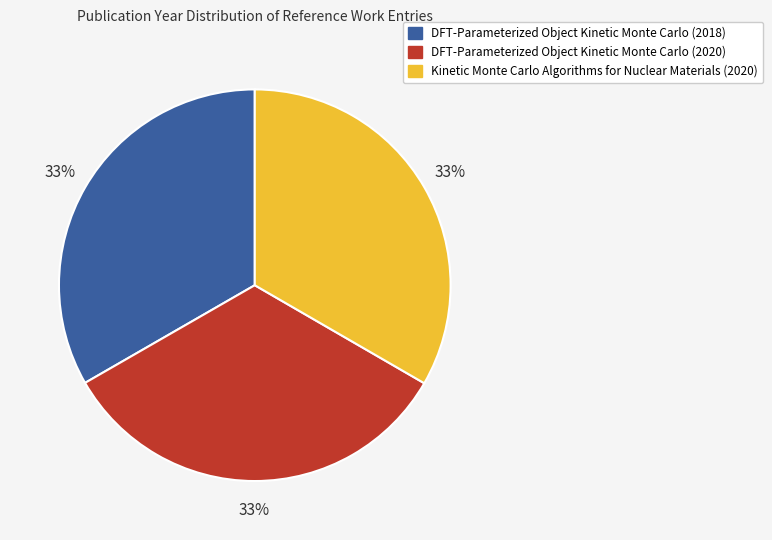

To the nearest percent, what percentage of the pie is Kinetic Monte Carlo Algorithms for Nuclear Materials (2020)?

33%